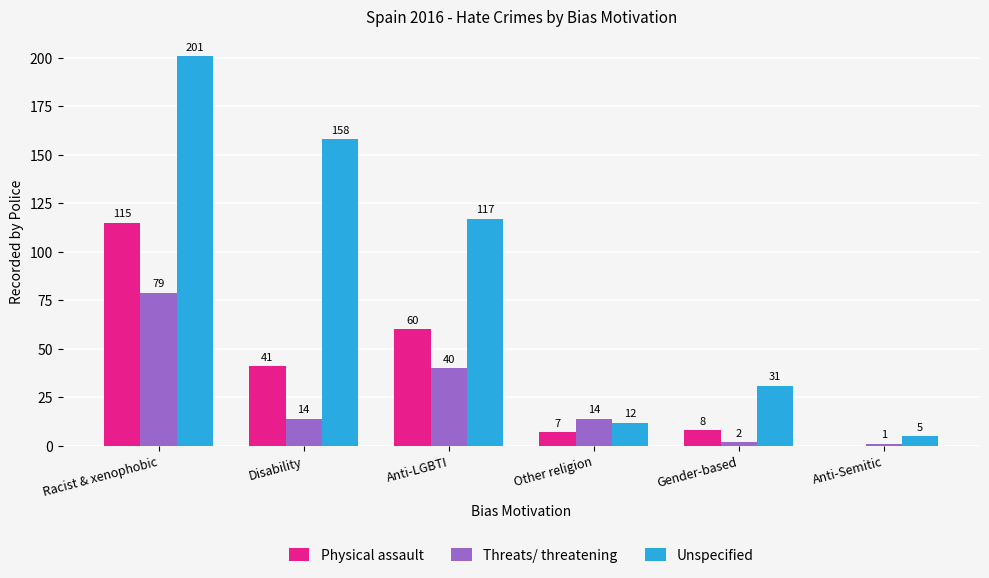

Reading left to right, extract all data points from this chart.

Physical assault: Racist & xenophobic=115	Disability=41	Anti-LGBTI=60	Other religion=7	Gender-based=8	Anti-Semitic=0
Threats/ threatening: Racist & xenophobic=79	Disability=14	Anti-LGBTI=40	Other religion=14	Gender-based=2	Anti-Semitic=1
Unspecified: Racist & xenophobic=201	Disability=158	Anti-LGBTI=117	Other religion=12	Gender-based=31	Anti-Semitic=5